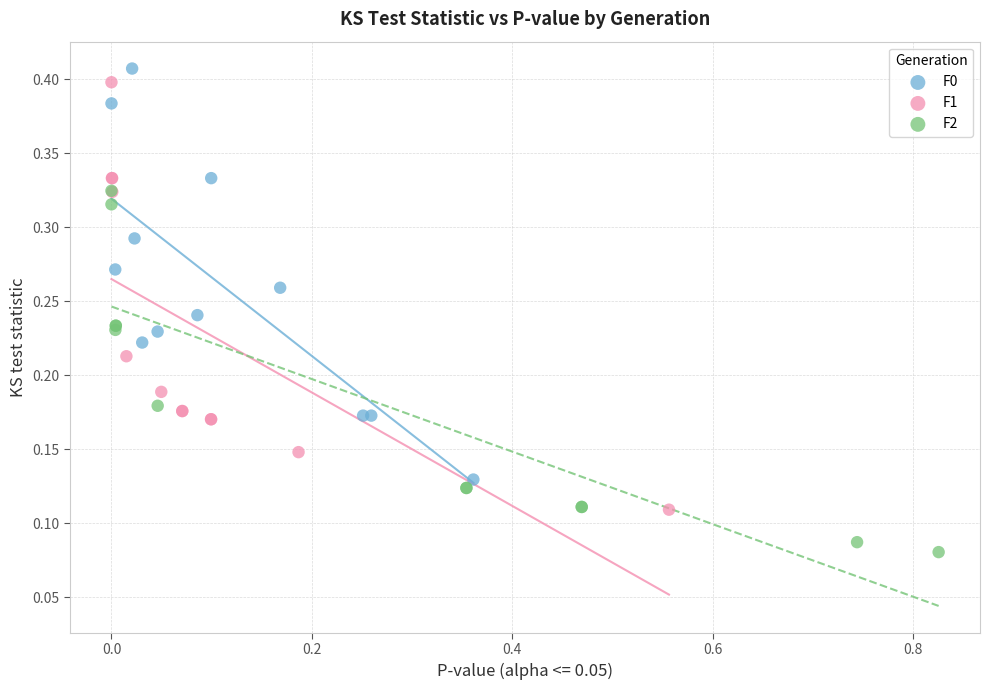

Which series reaches the minimum Y coordinate?

F2